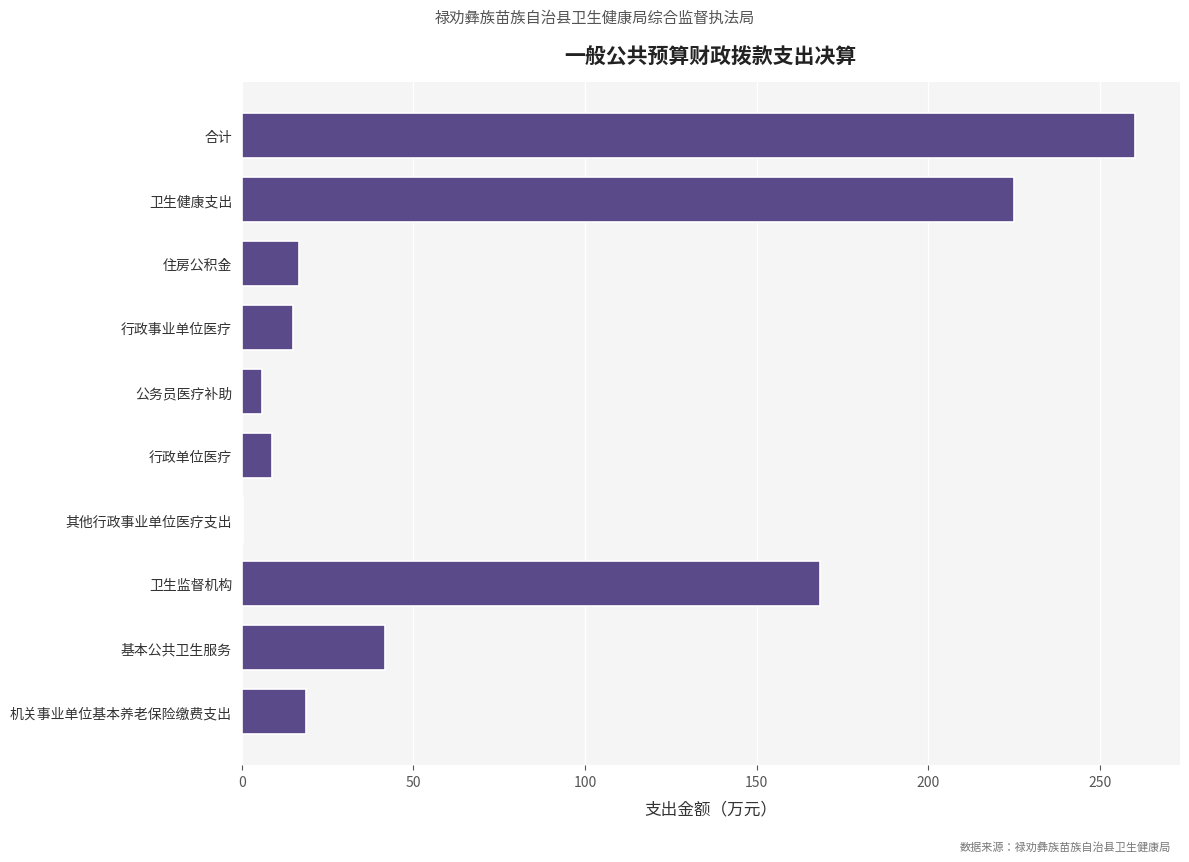

The chart shows a value of 14.9 at 行政事业单位医疗. True or false?

True